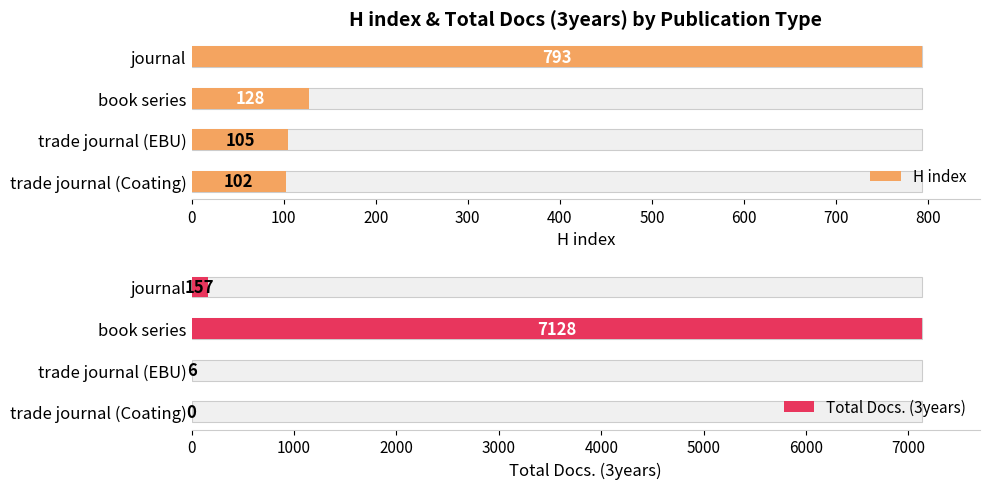

How many values in the H index series exceed 128?

1